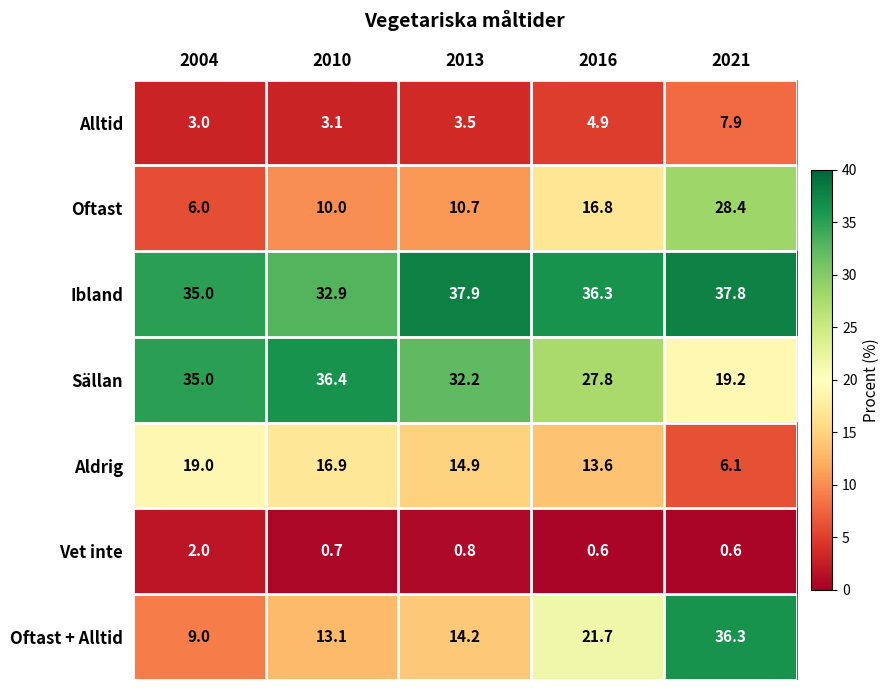

What is the difference between the maximum and minimum values in the Oftast + Alltid series?

27.3